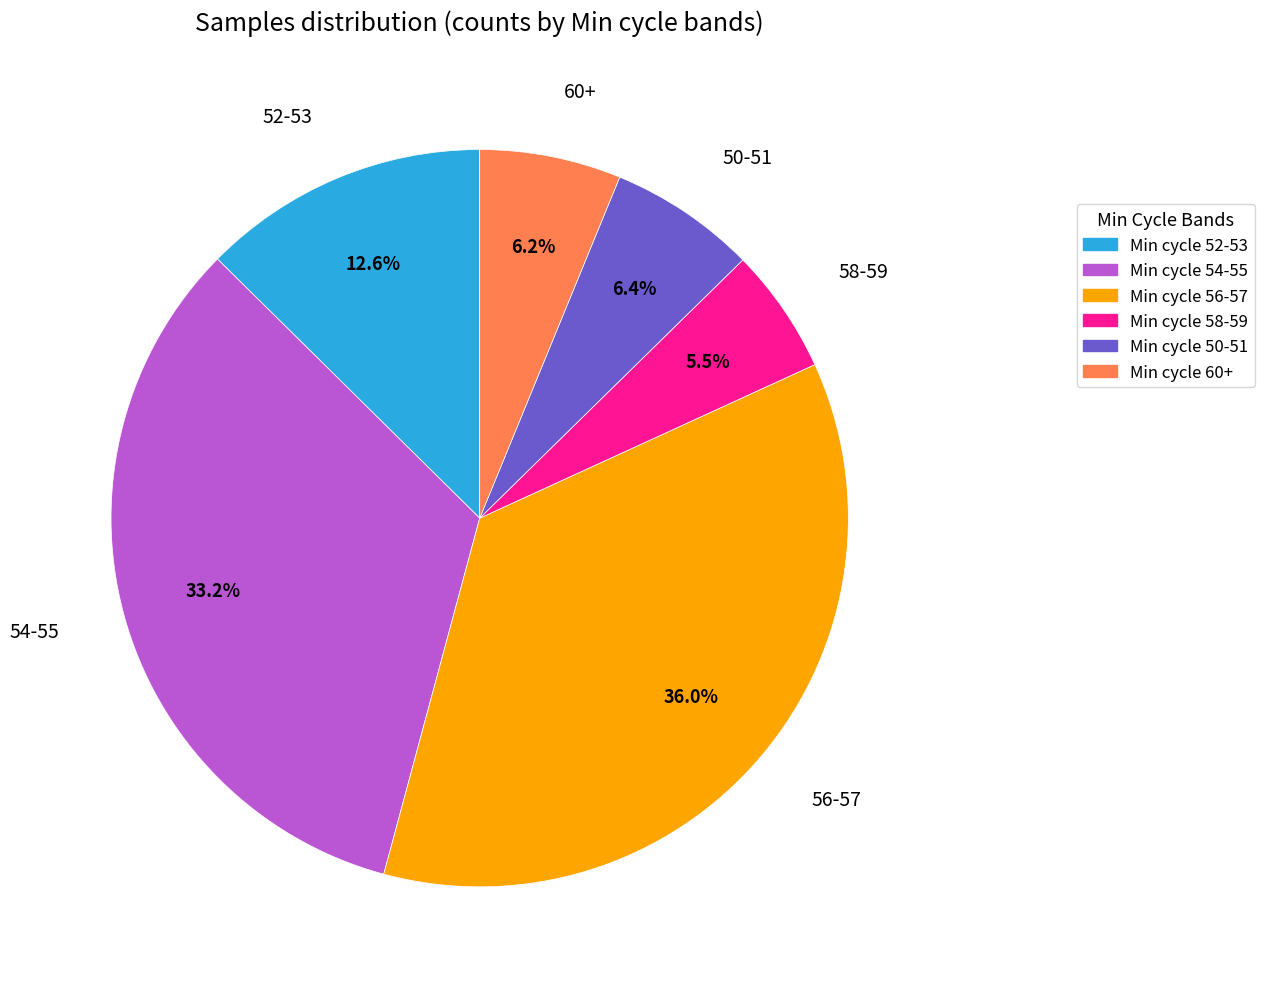

What is the smallest slice in the pie chart?

Min cycle 58-59